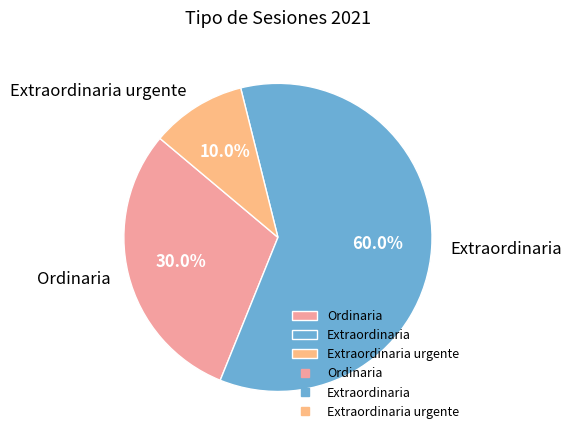

Rank the categories by value from highest to lowest.

Extraordinaria, Ordinaria, Extraordinaria urgente